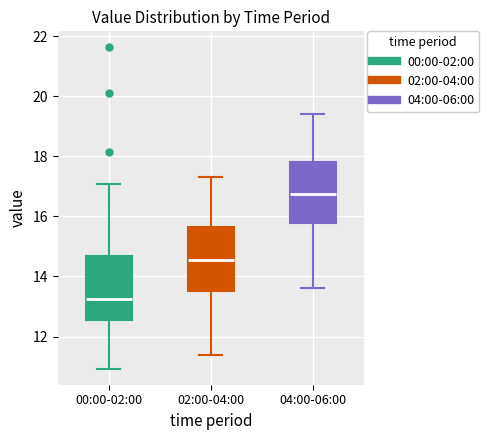

Where does the lower whisker of the box for 02:00-04:00 end on the y-axis? The values are not printed on the chart, so give them approximately, as read against the axis.

11.4